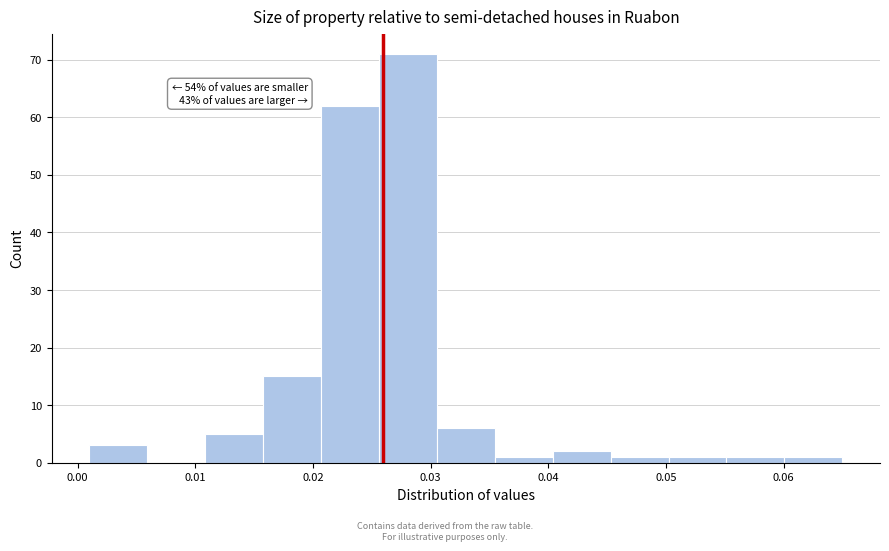

Which range on the x-axis has the tallest bar?

0.026 to 0.031